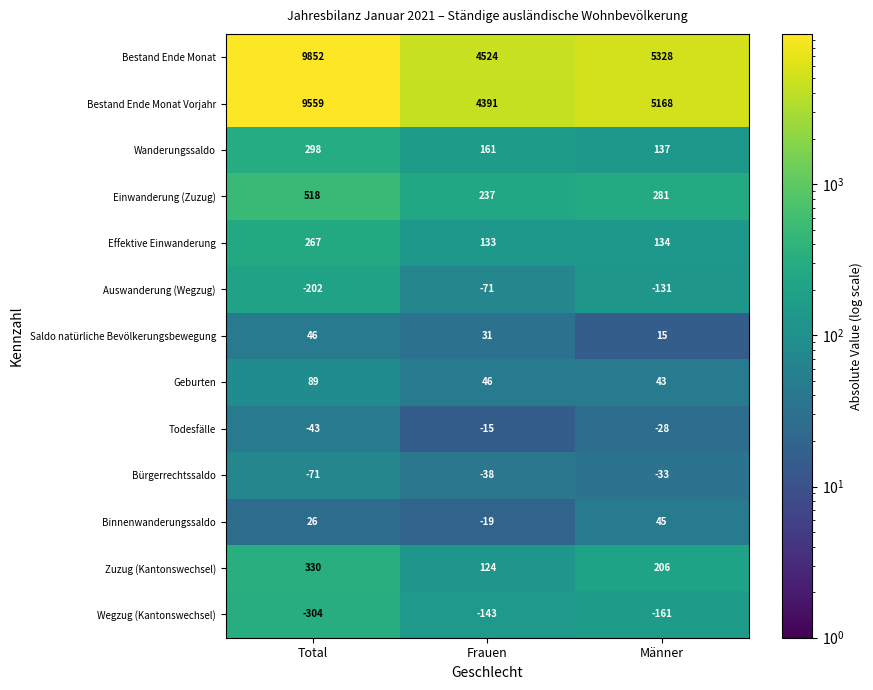

What is the total value across all series at Total?

20365